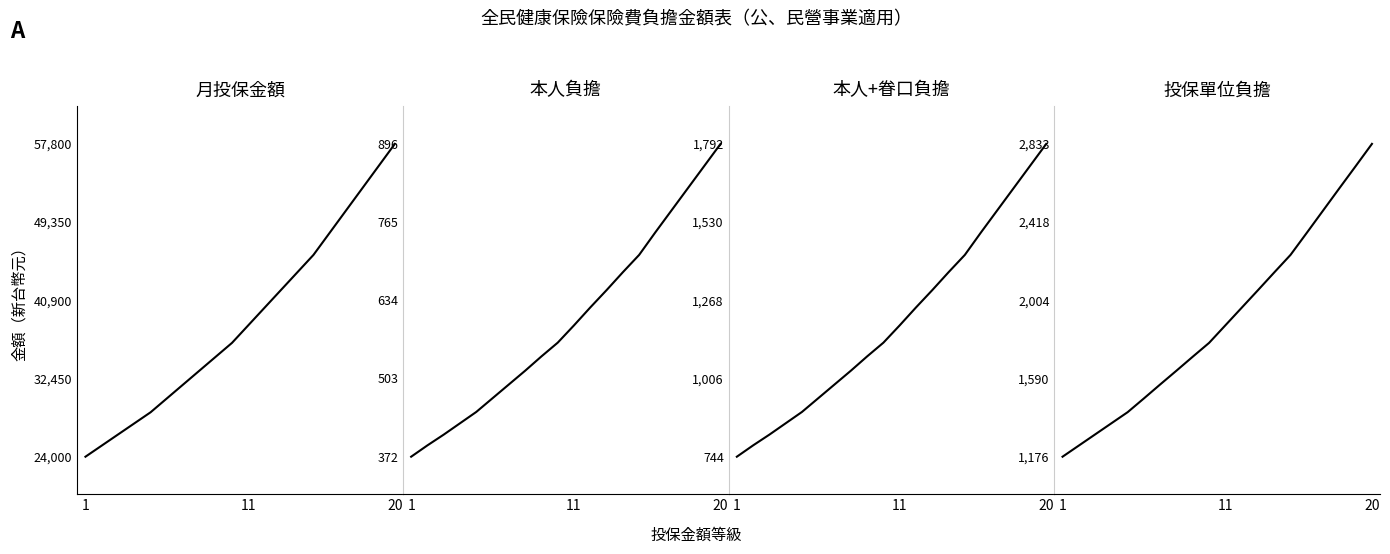

The value of 本人 at 7 is 220. True or false?

False